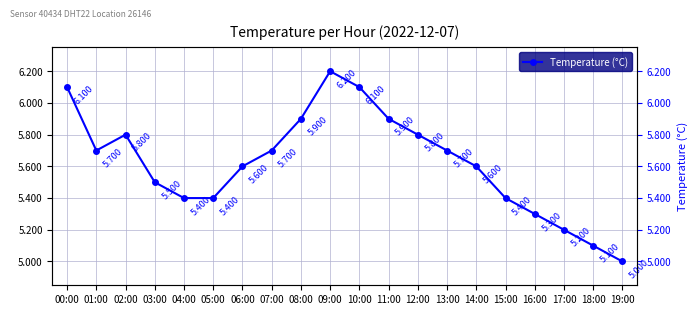

What is the maximum value shown in the chart?

6.2